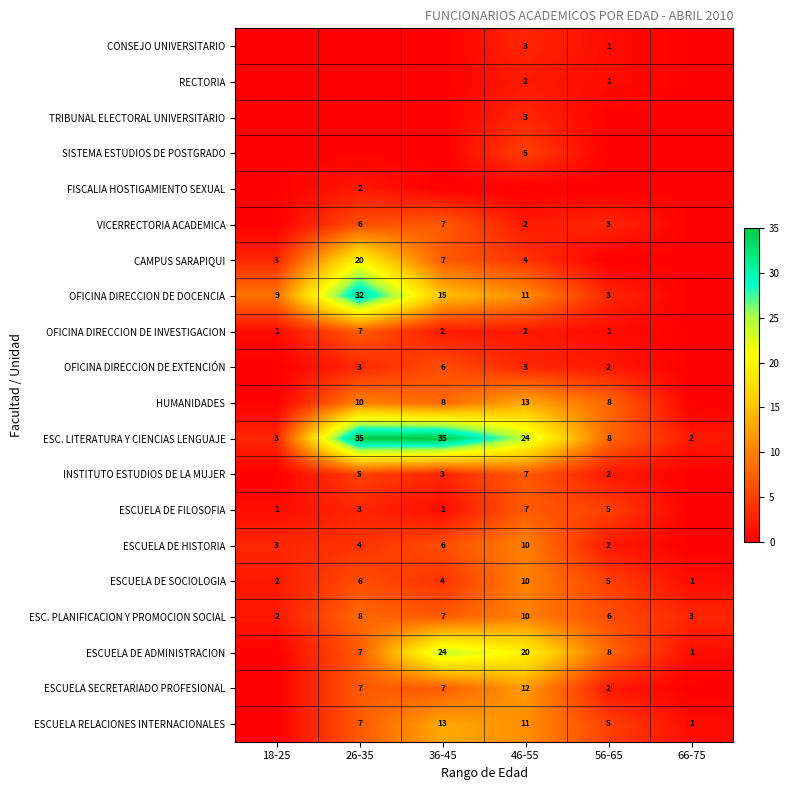

True or false: OFICINA DIRECCION DE DOCENCIA has a value of 12 at 18-25.

False